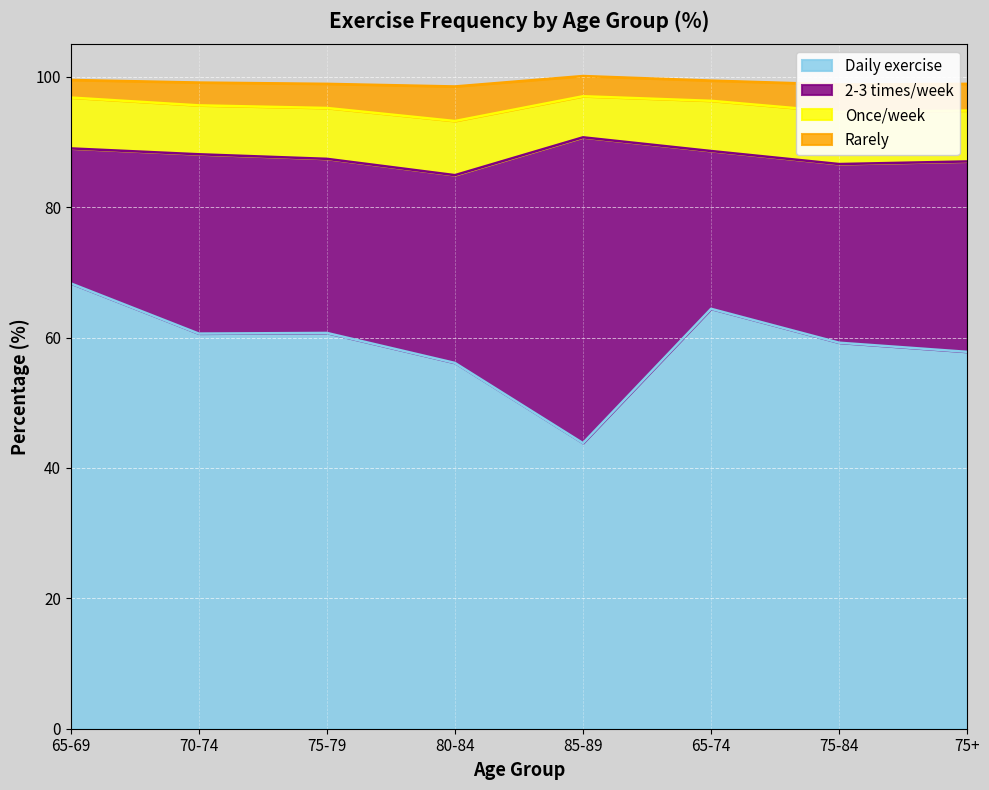

Between 85-89 and 75-84, which series saw the biggest shift?

2-3 times/week